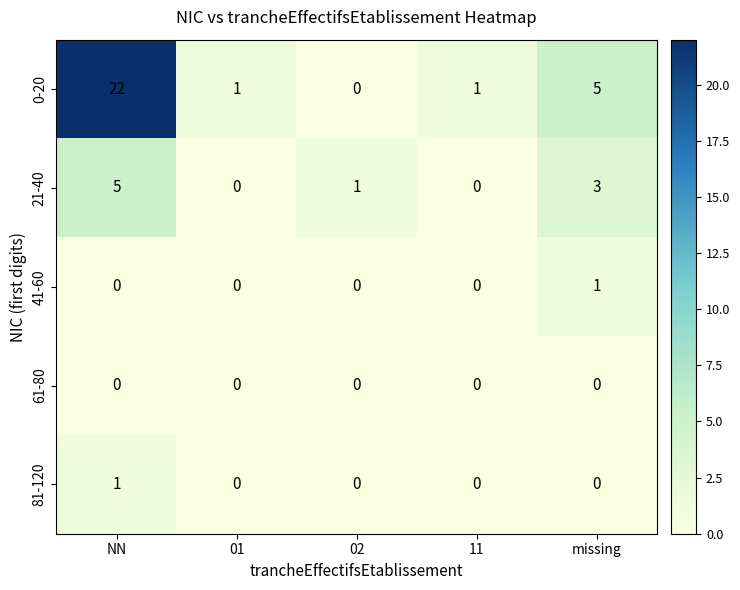

True or false: 61-80 has a value of 0 at 11.

True